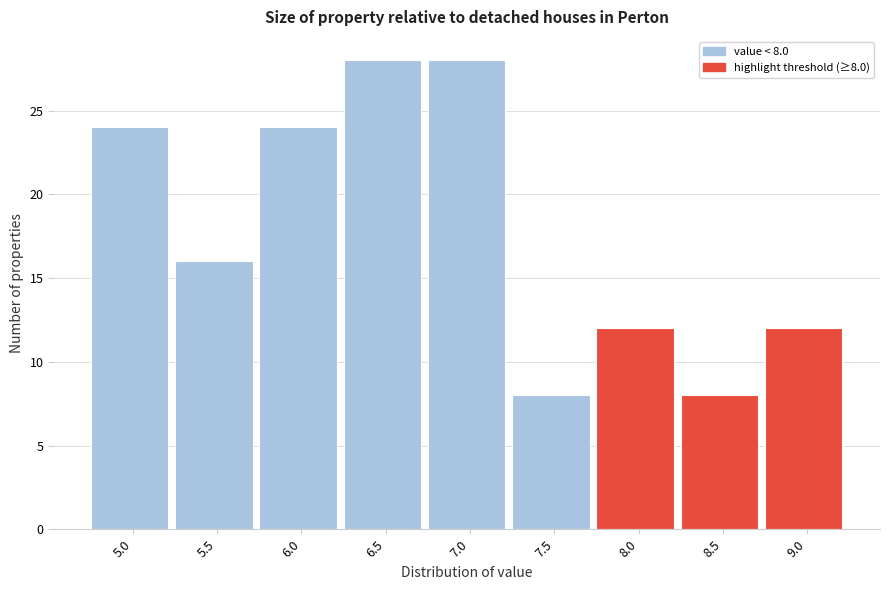

Reading left to right, extract all data points from this chart.

5.0=24	5.5=16	6.0=24	6.5=28	7.0=28	7.5=8	8.0=12	8.5=8	9.0=12